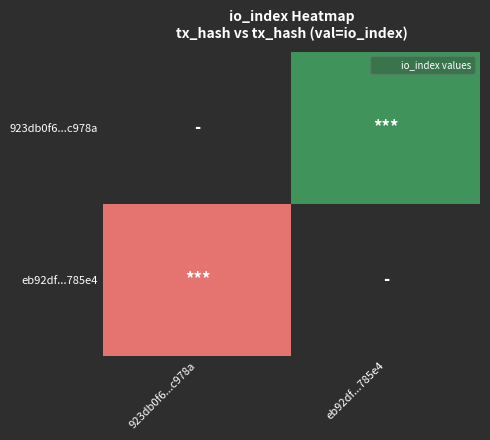

Which label corresponds to the smallest value in the chart?

923db0f6...c978a